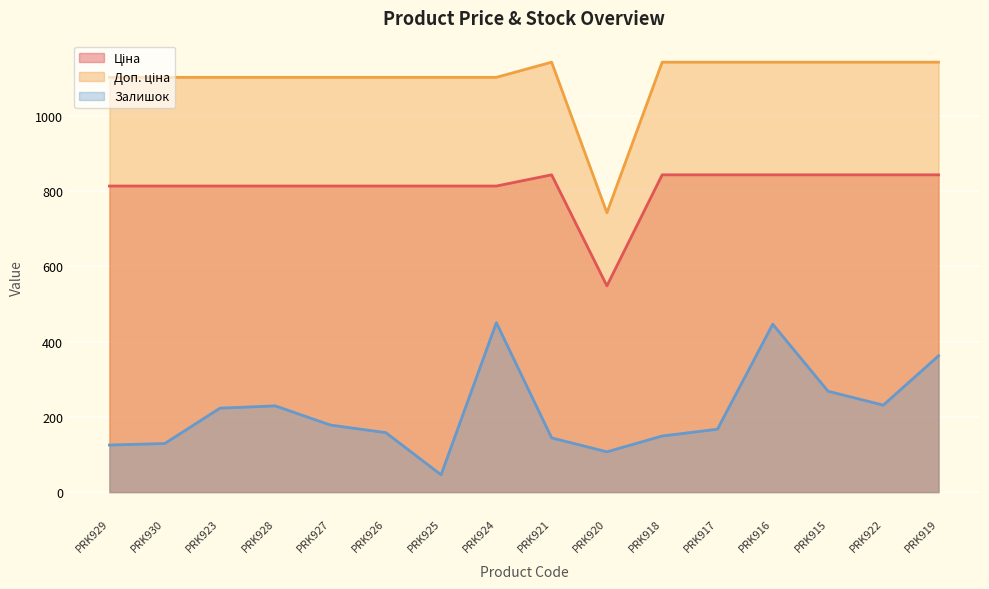

At how many categories does at least one series exceed 1066?

15